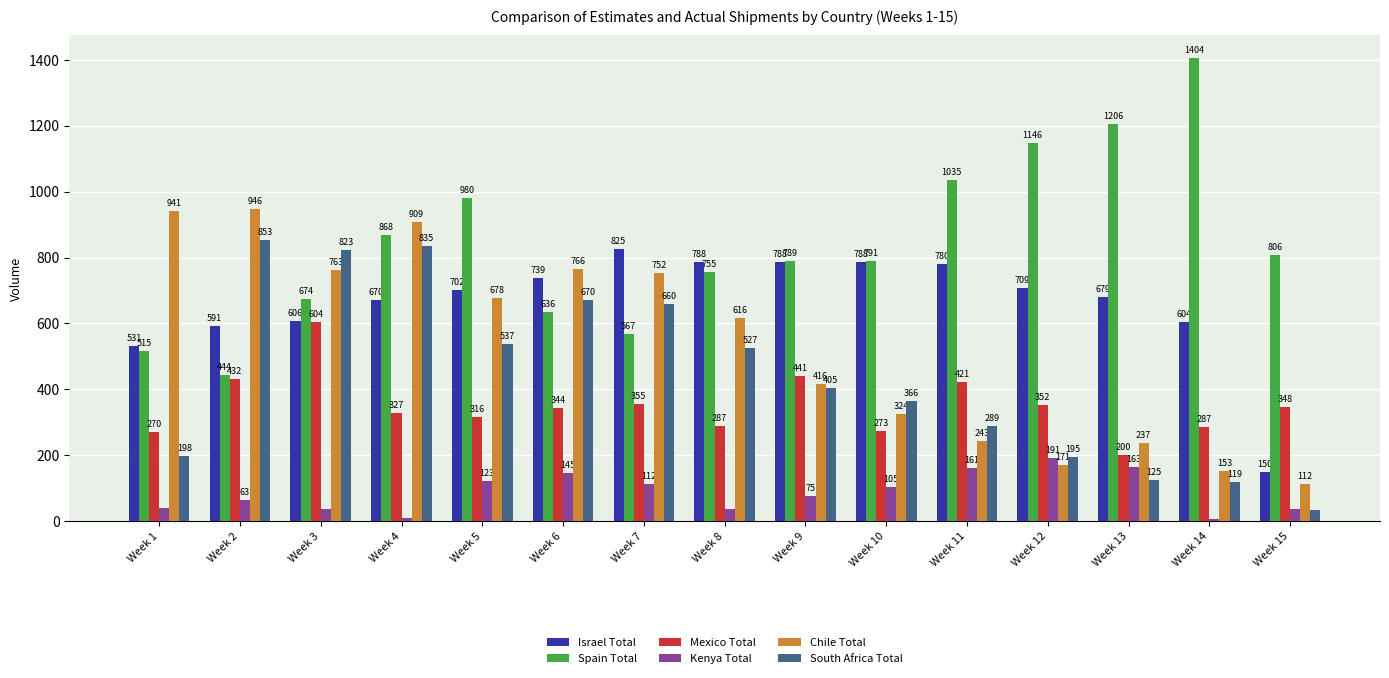

The value of Spain Total at Week 11 is 1035.0. True or false?

True